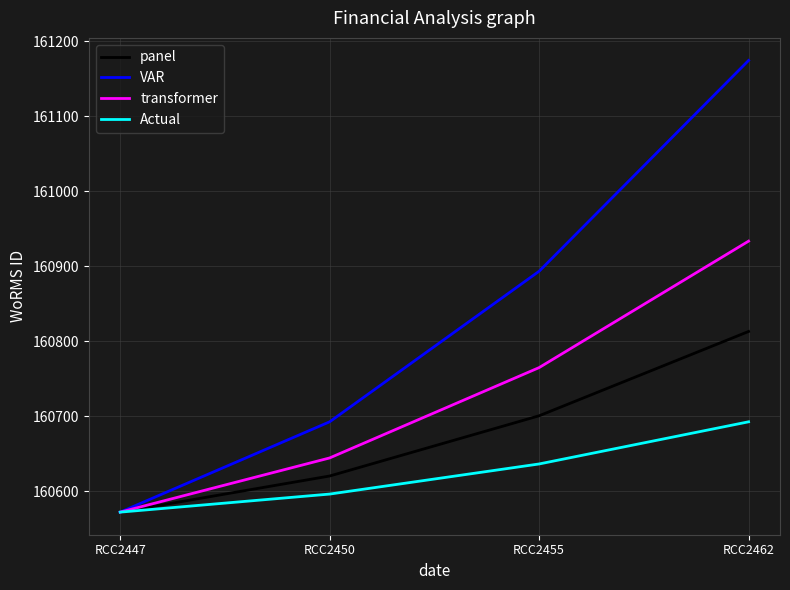

Which series has the widest spread of values?

VAR